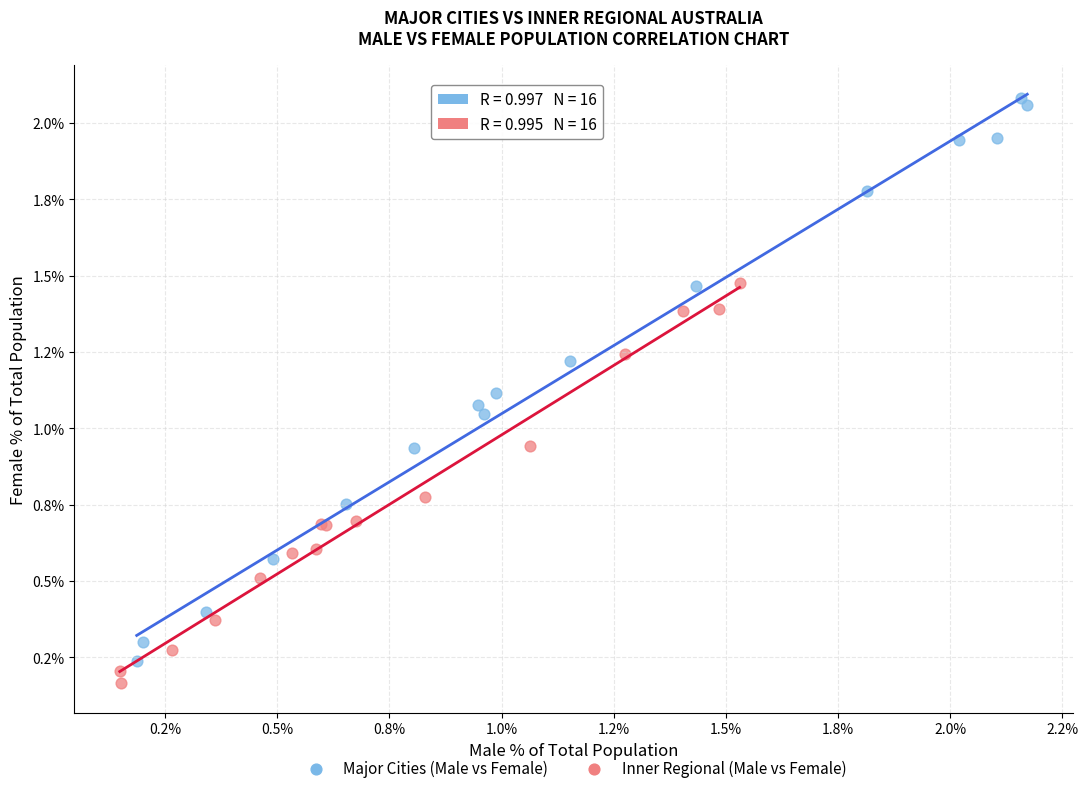

What are all the series names shown in the legend?

Major Cities (Male vs Female), Inner Regional (Male vs Female)